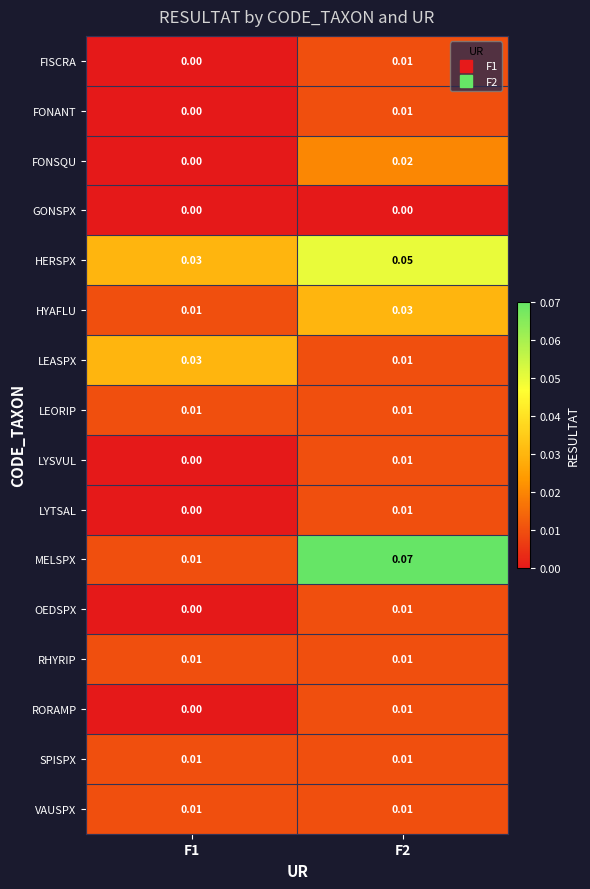

Which series has the widest spread of values?

MELSPX